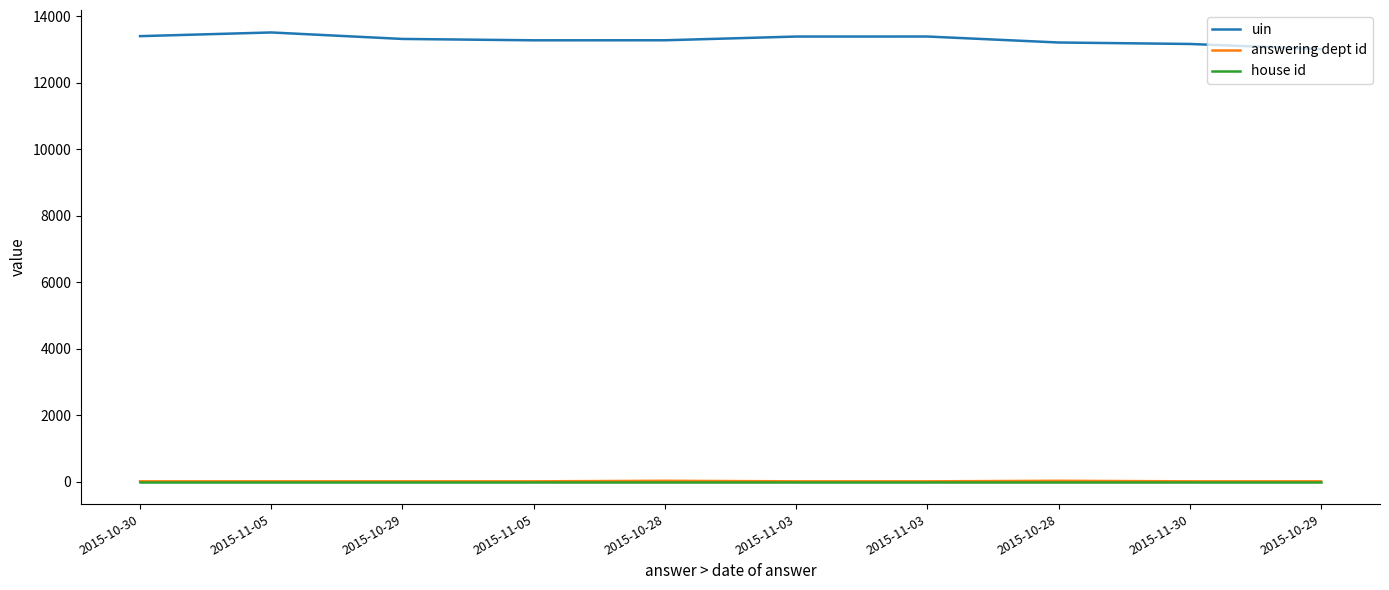

How many lines are shown in the chart?

3